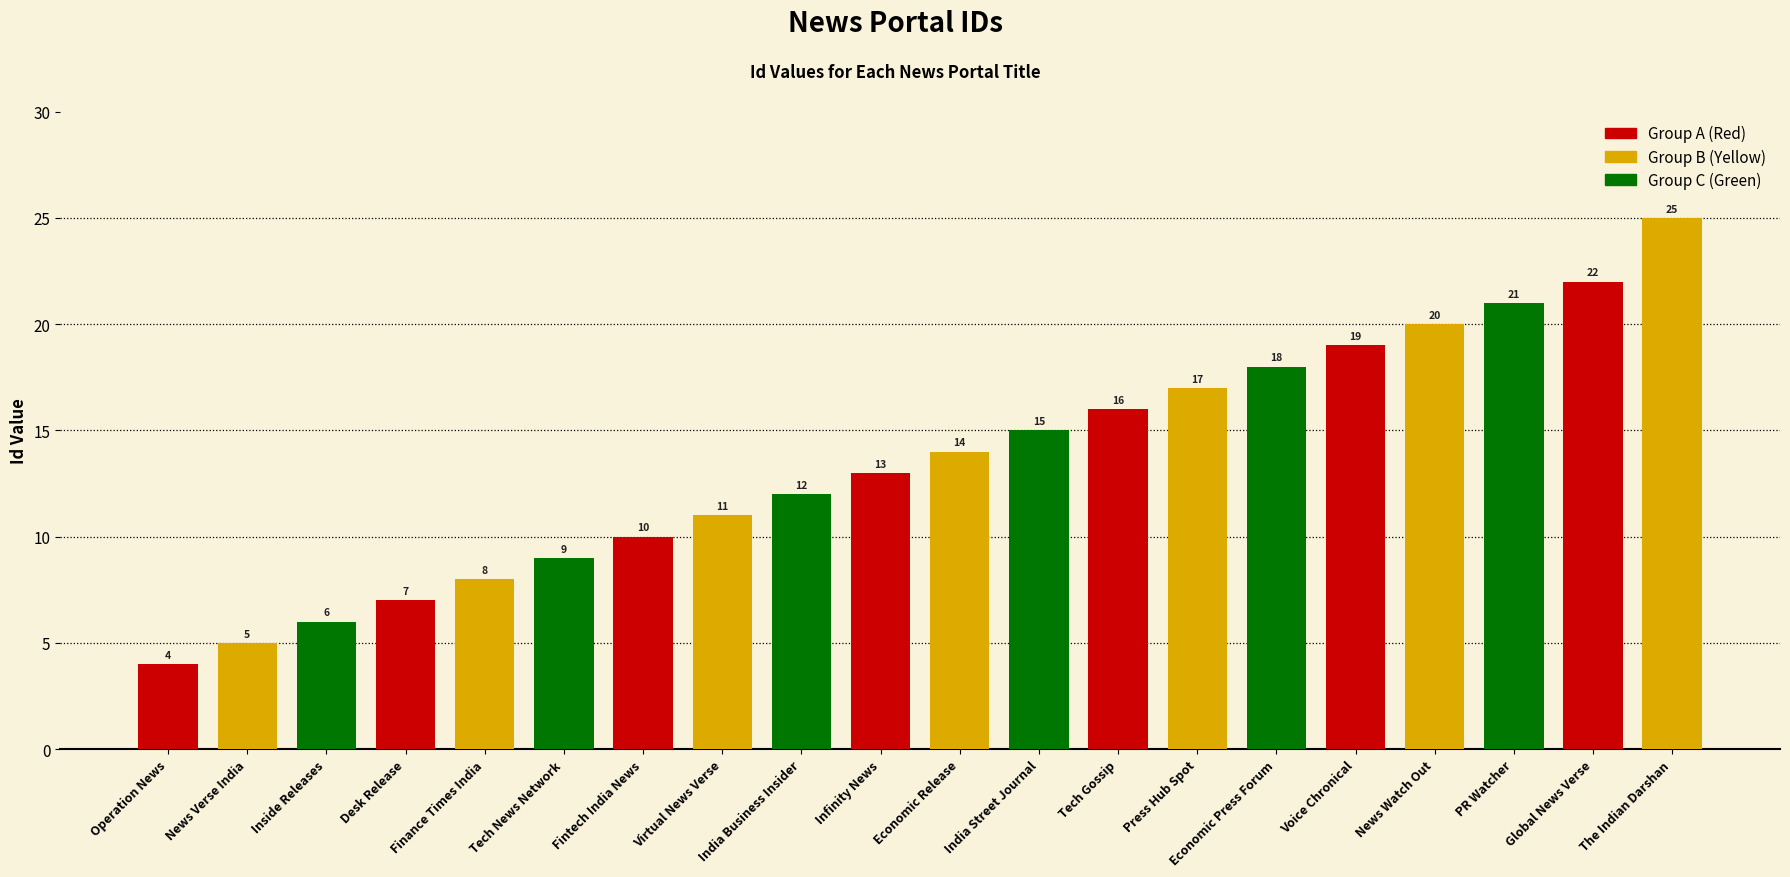

What is the maximum value shown in the chart?

25